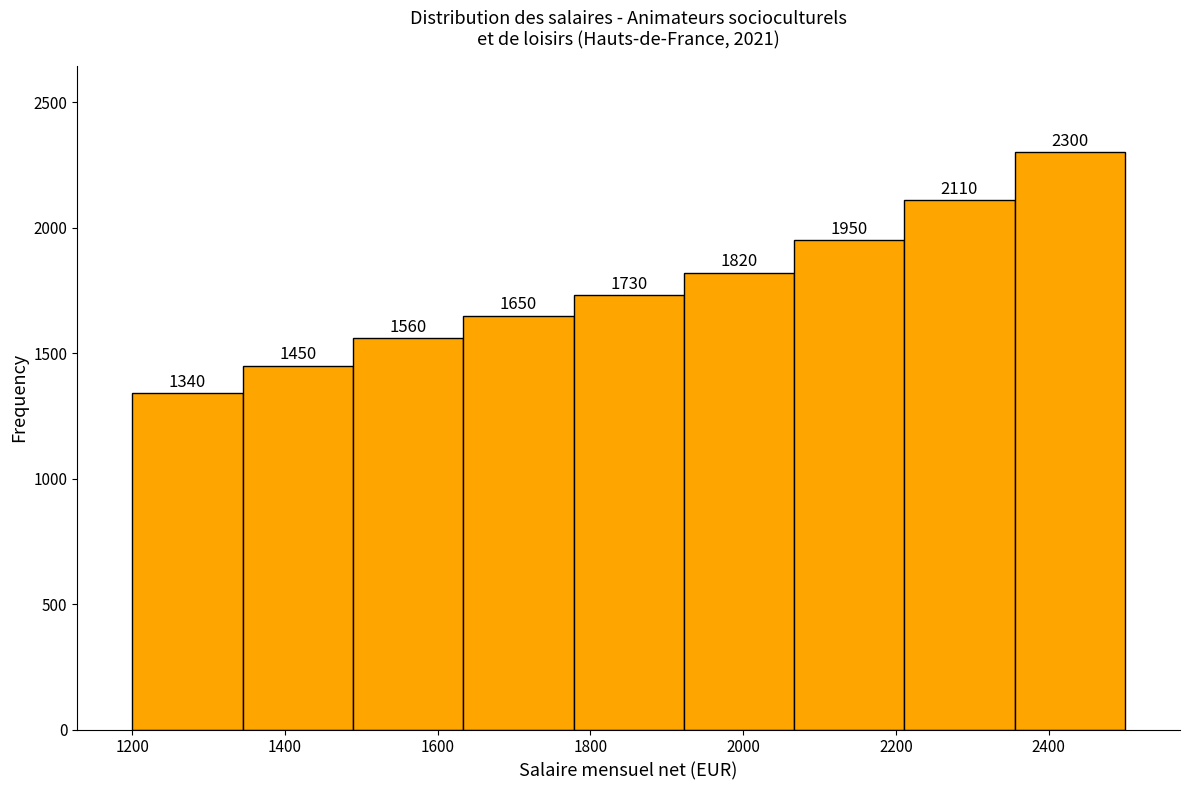

How tall is the bar that spans 2220 to 2360 on the x-axis? The bar edges are not printed on the chart, so give them approximately, as read against the axis.

2110